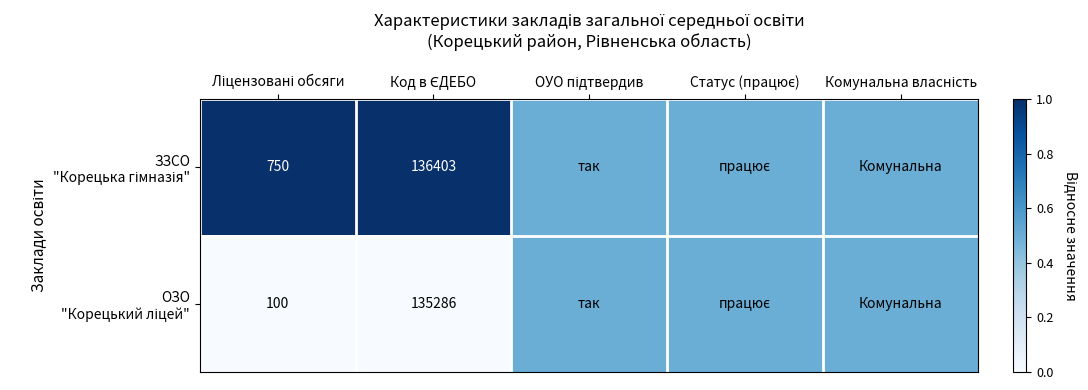

Rank the categories by ОЗО "Корецький ліцей" value from highest to lowest.

ОУО підтвердив, Статус (працює), Комунальна власність, Ліцензовані обсяги, Код в ЄДЕБО